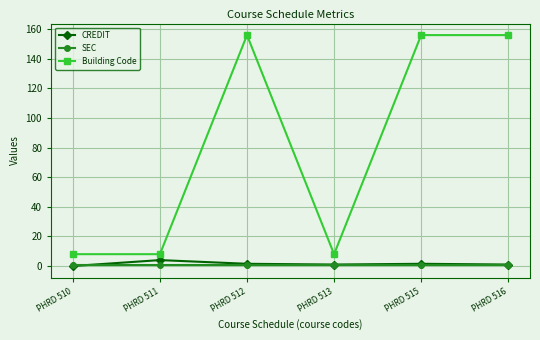

True or false: Building Code has more than 2 interior local peaks.

False